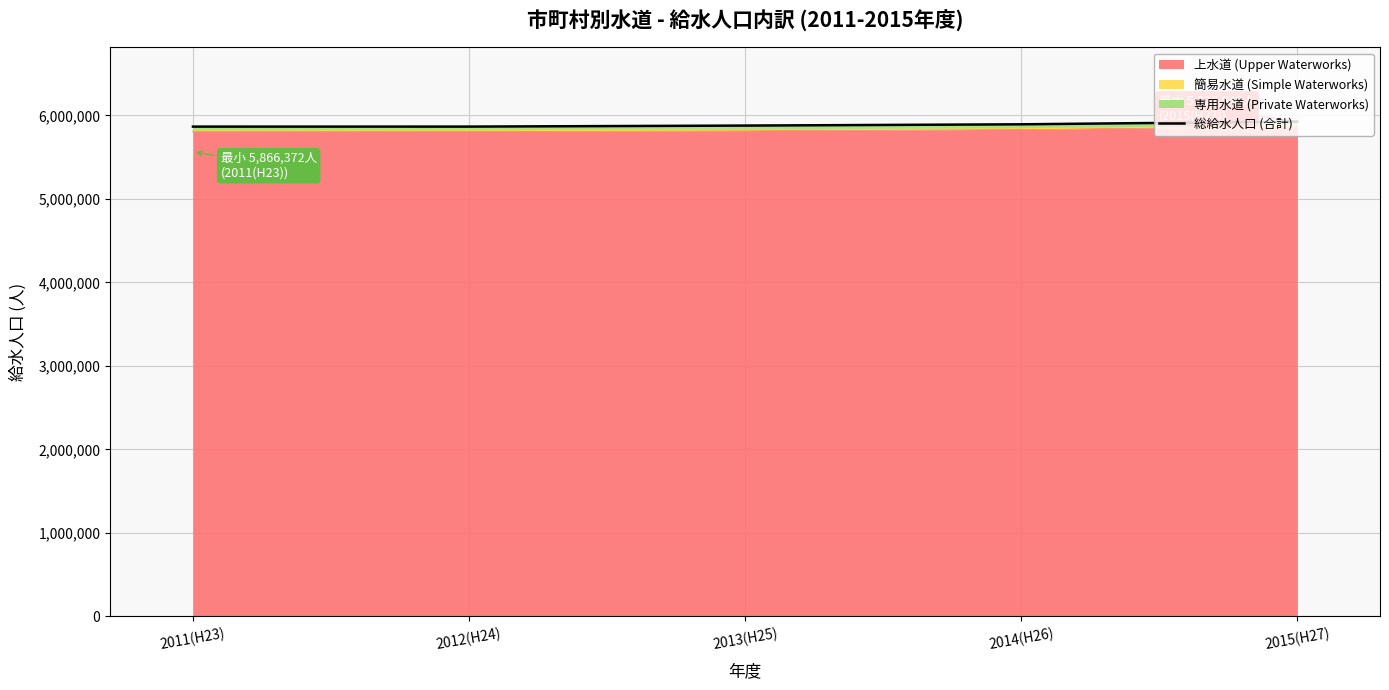

What is the maximum value shown in the chart?

5926949